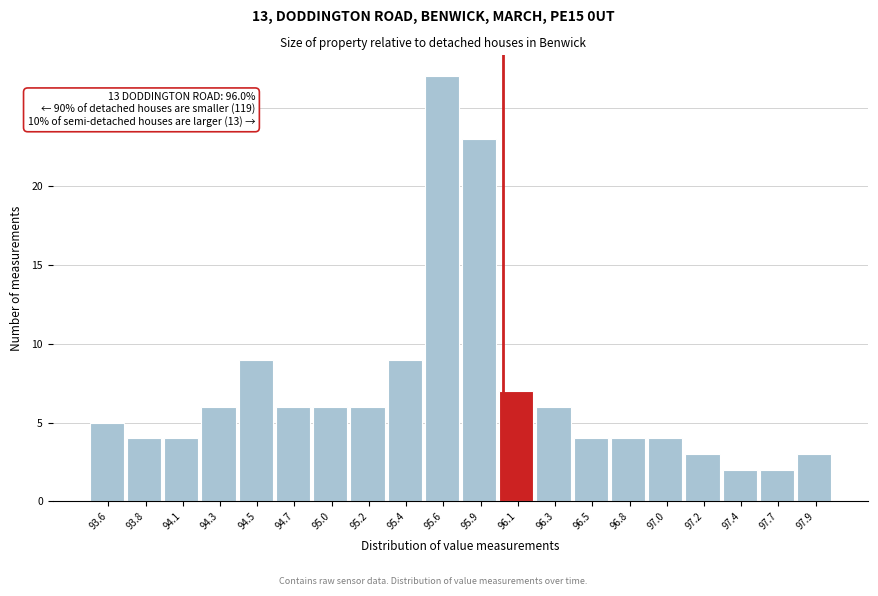

Which range on the x-axis has the tallest bar?

95.525 to 95.750